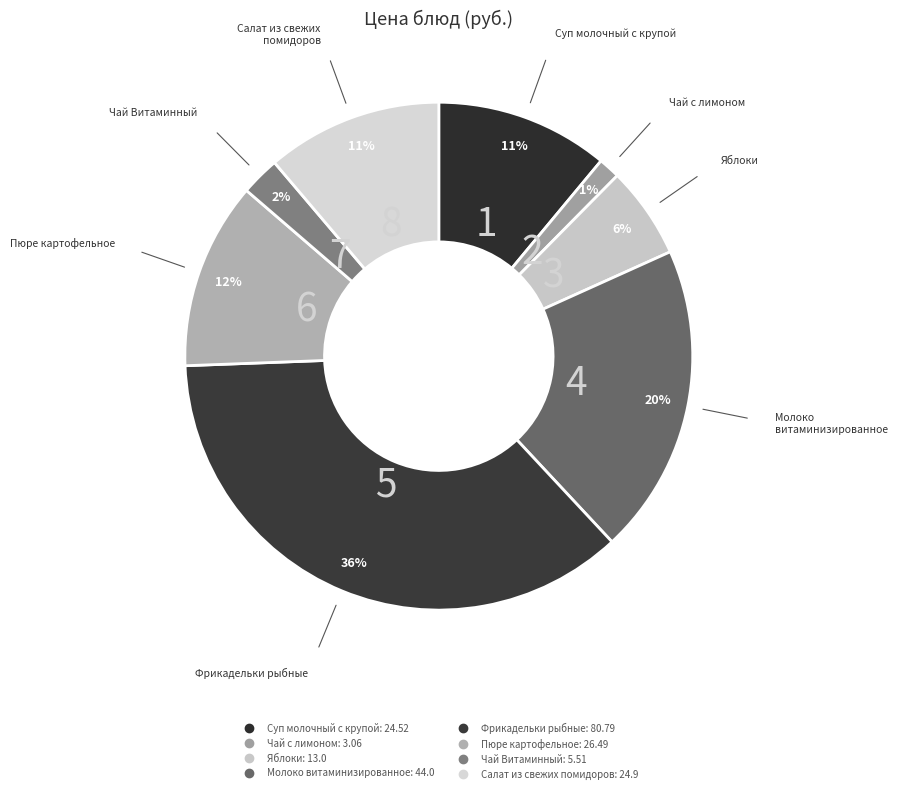

How many segments does this pie chart have?

8